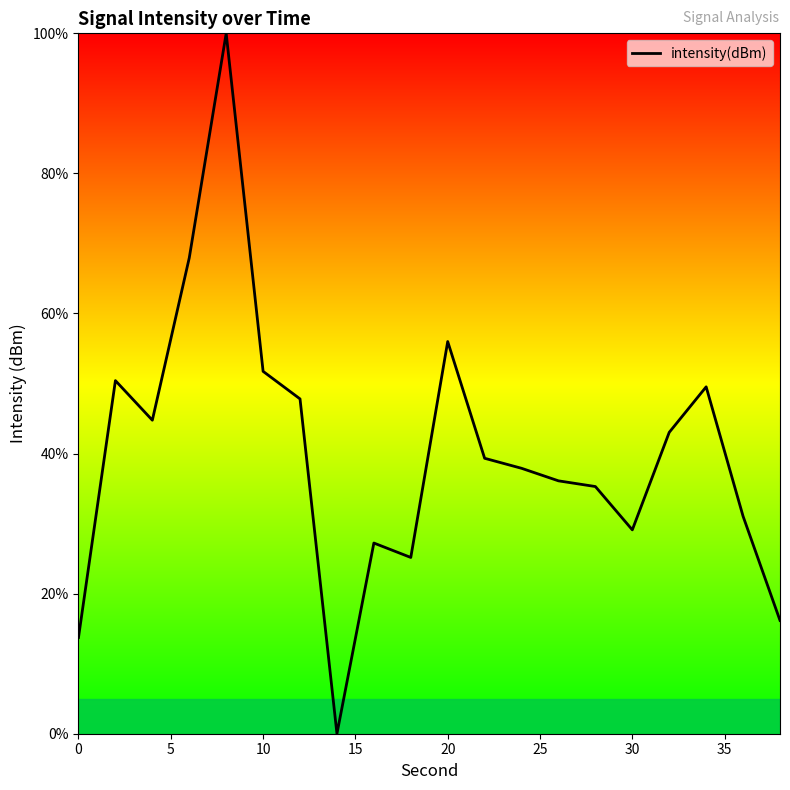

Reading left to right, extract all data points from this chart.

13.7	50.4	44.8	67.9	100.0	51.7	47.8	0.0	27.2	25.2	56.0	39.3	37.9	36.1	35.3	29.1	43.0	49.5	31.0	16.2